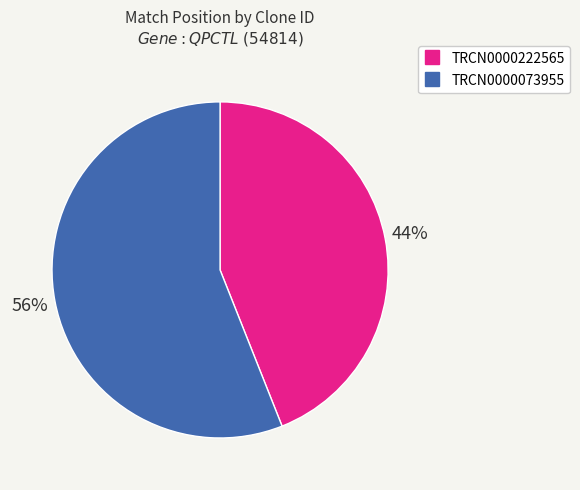

Which slice is the smallest?

TRCN0000222565